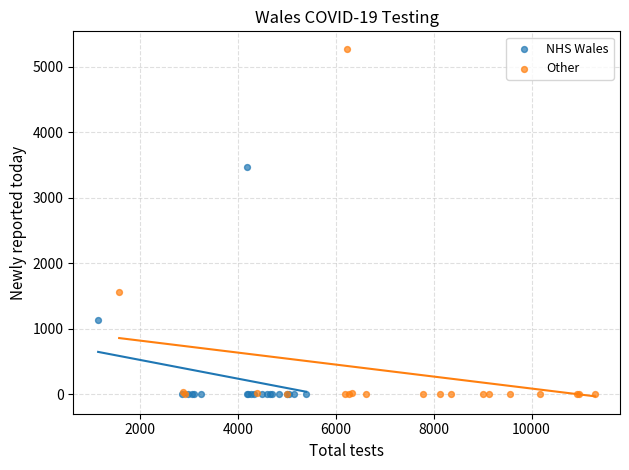

Which series has the widest spread of Y values?

Other